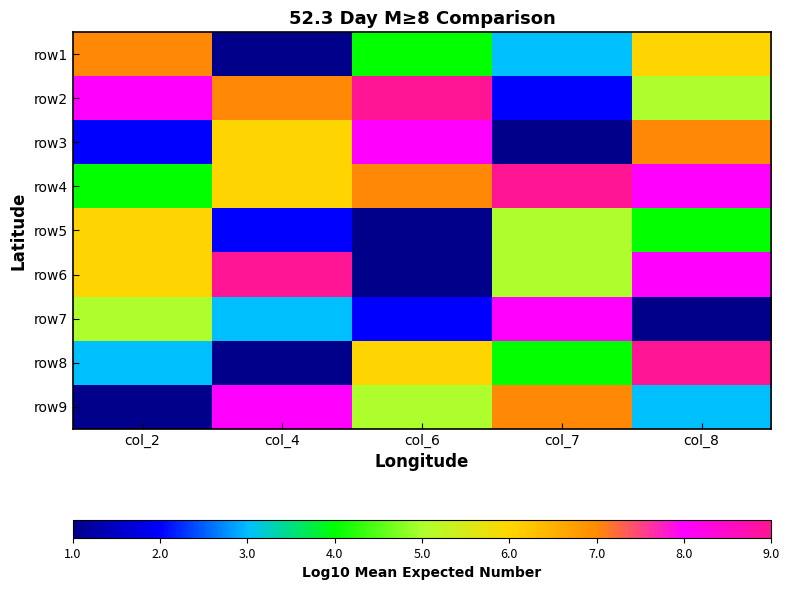

List the series in order of their peak value, lowest first.

row5, row1, row3, row7, row9, row2, row4, row6, row8